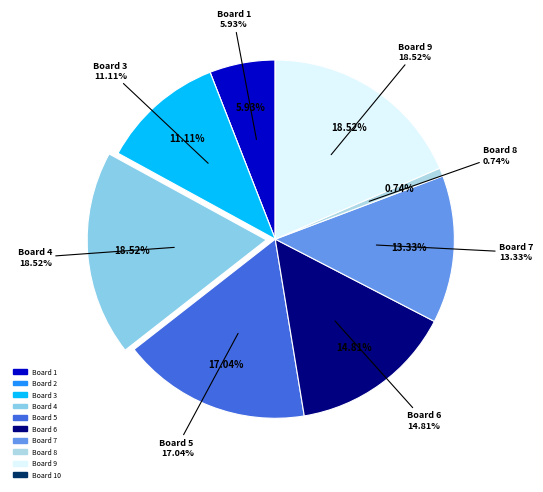

What percentage is the Board 5 slice, to the nearest percent?

17%